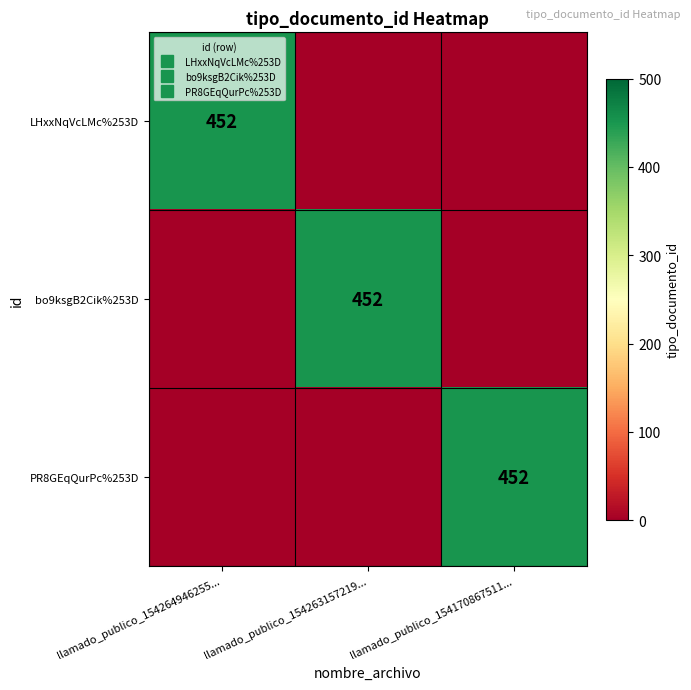

What is the maximum value for PR8GEqQurPc%253D?

452